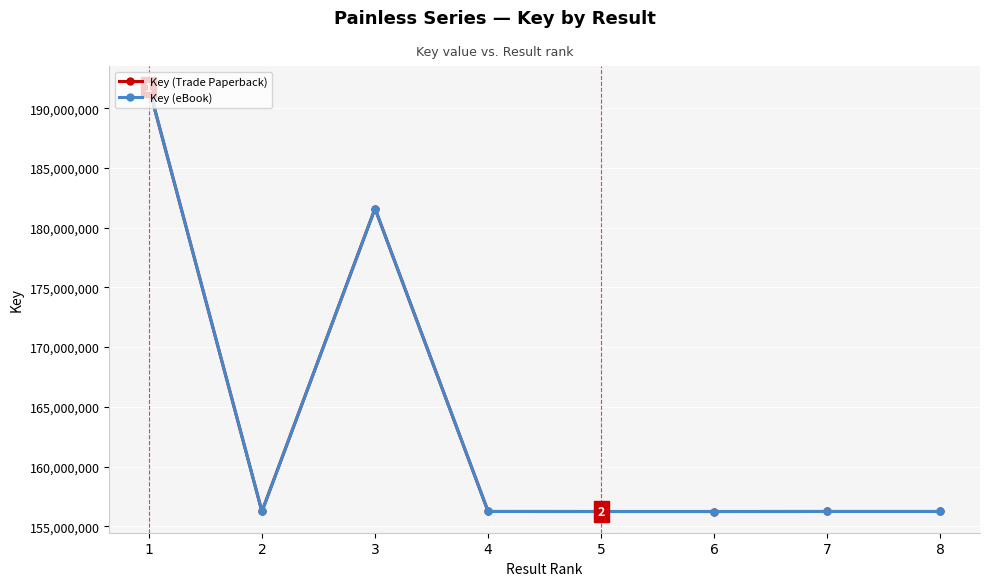

True or false: Key (eBook) and Key (Trade Paperback) intersect in this chart.

False